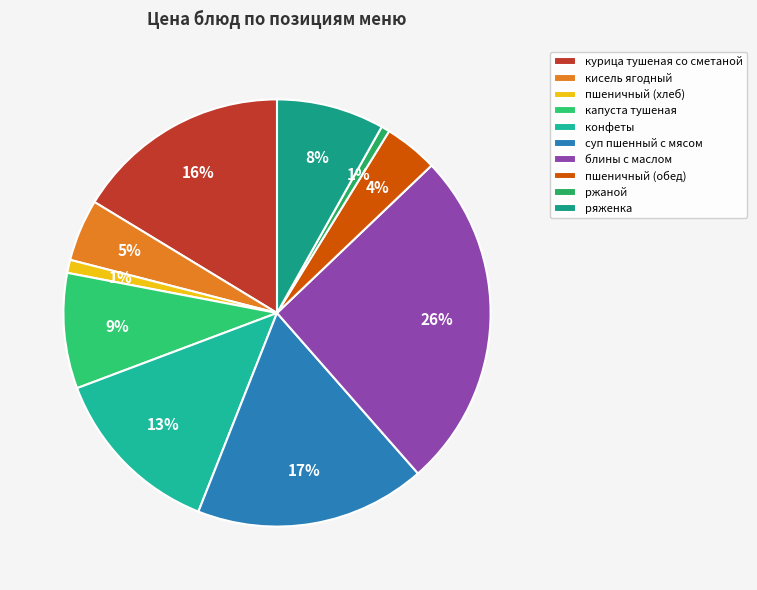

What is the smallest slice in the pie chart?

ржаной